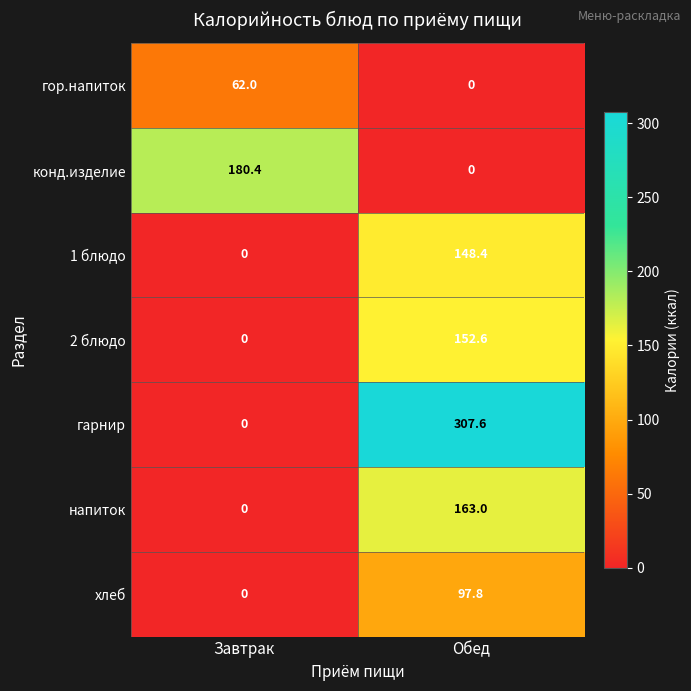

How many categories are shown in the chart?

2